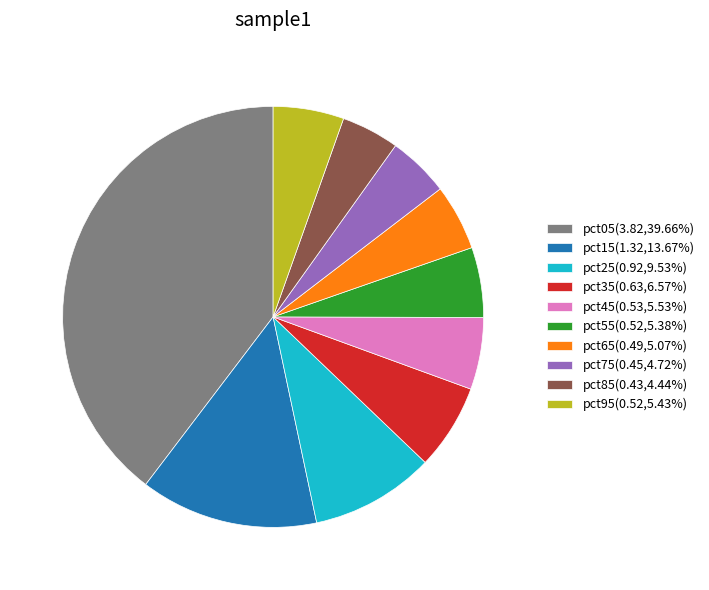

Which category has the biggest portion of the pie?

pct05